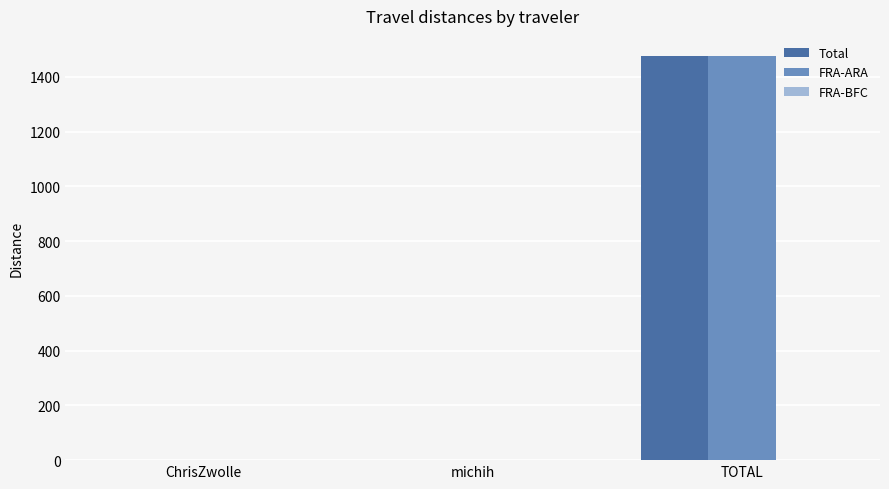

What is the total value across all series at michih?

3.4